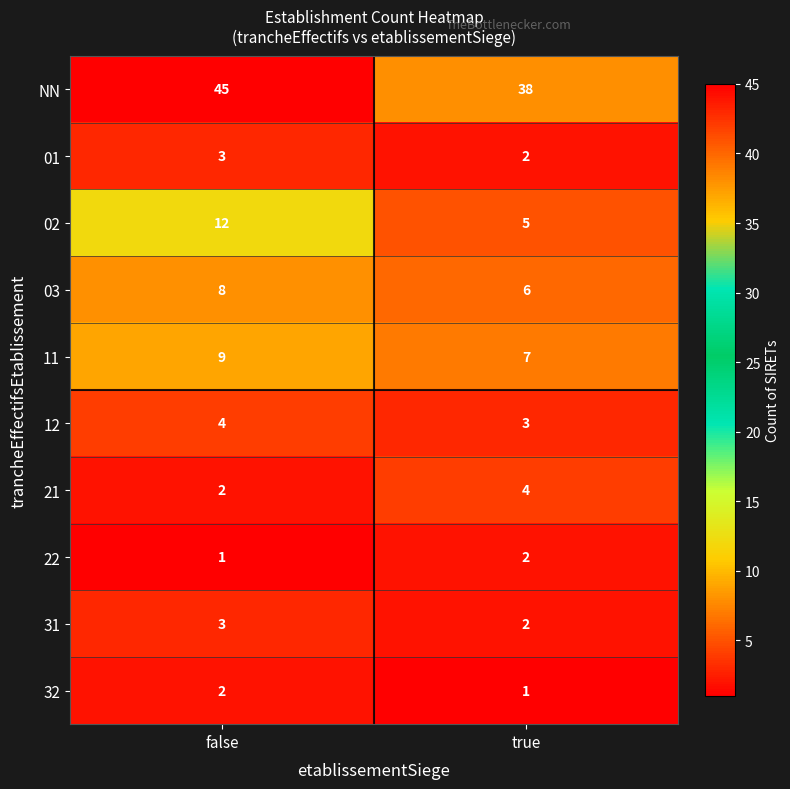

Reading left to right, extract all data points from this chart.

NN: false=45	true=38
01: false=3	true=2
02: false=12	true=5
03: false=8	true=6
11: false=9	true=7
12: false=4	true=3
21: false=2	true=4
22: false=1	true=2
31: false=3	true=2
32: false=2	true=1